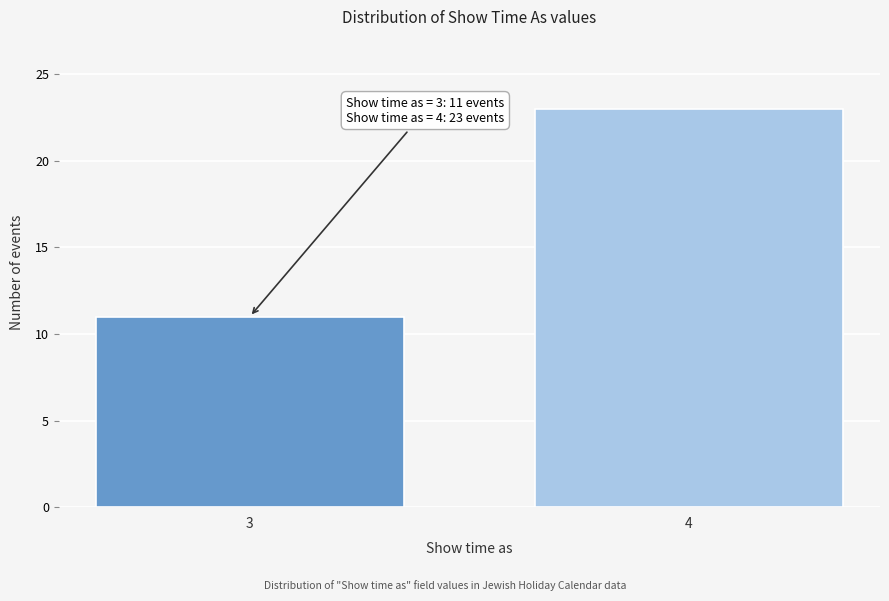

Reading left to right, what are all the values shown in this chart?

11	23